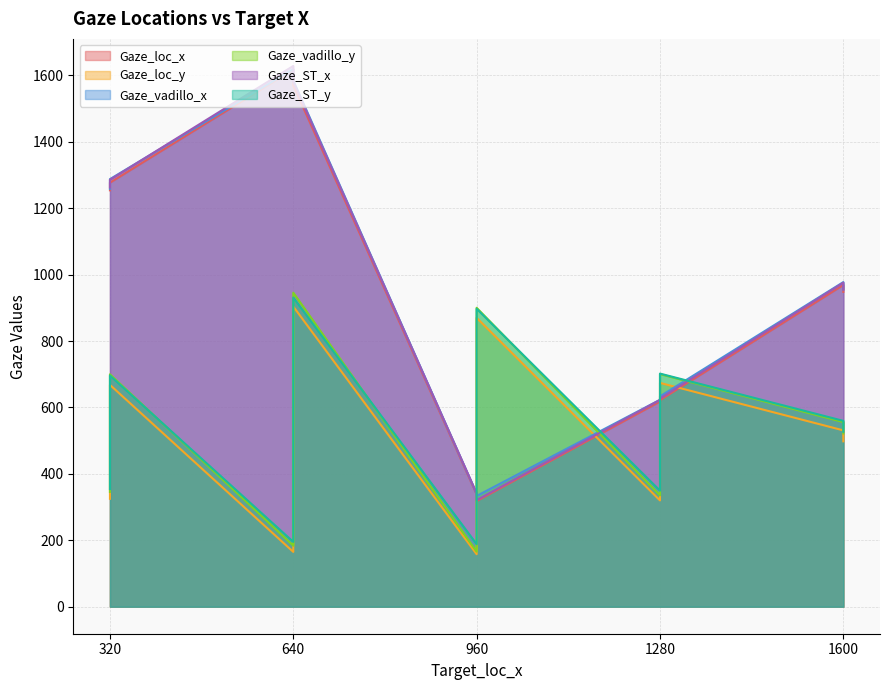

What is the total value across all series at 320?

4800.3